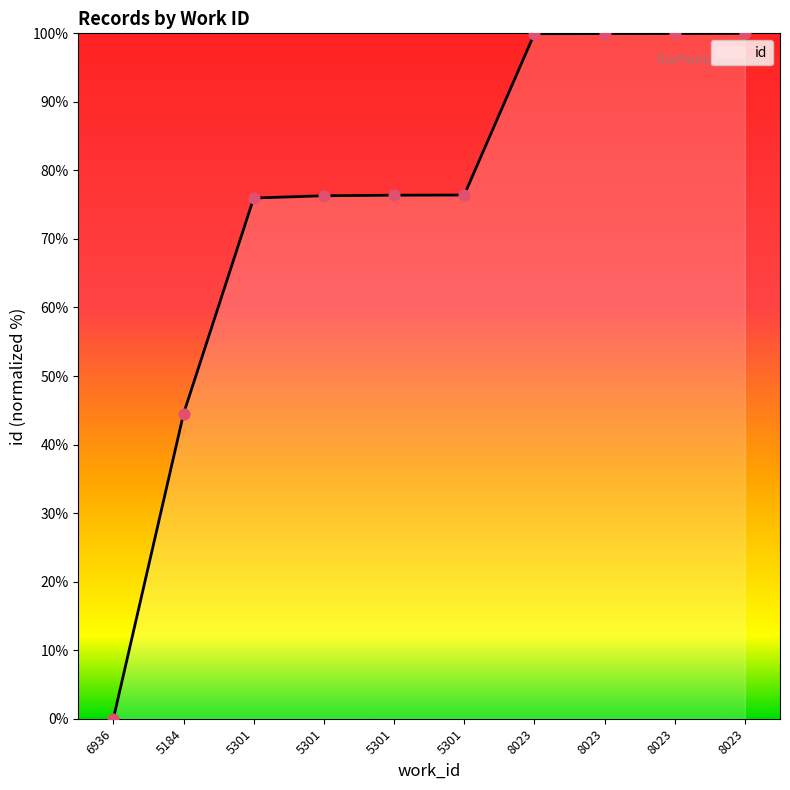

Which has a higher value, 8023 or 8023?

8023